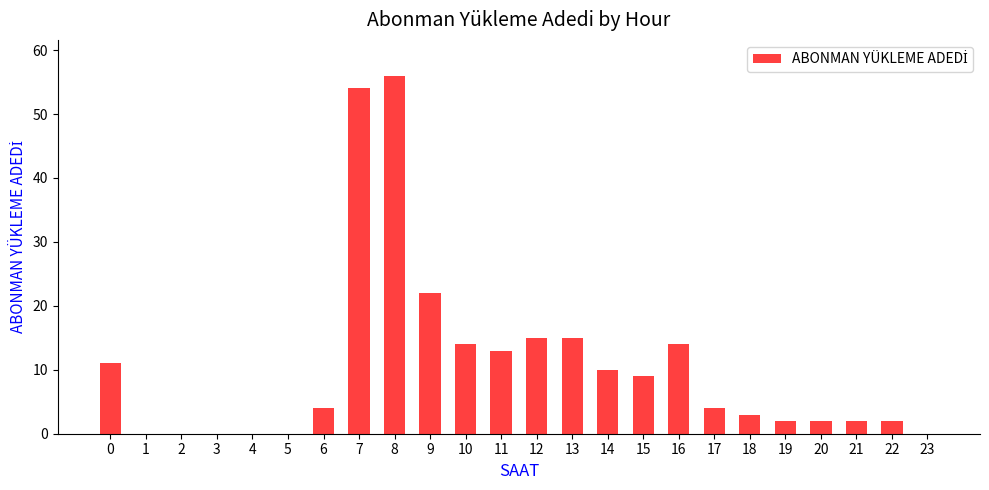

Reading right to left, what are all the values shown in this chart?

23=0	22=2	21=2	20=2	19=2	18=3	17=4	16=14	15=9	14=10	13=15	12=15	11=13	10=14	9=22	8=56	7=54	6=4	5=0	4=0	3=0	2=0	1=0	0=11